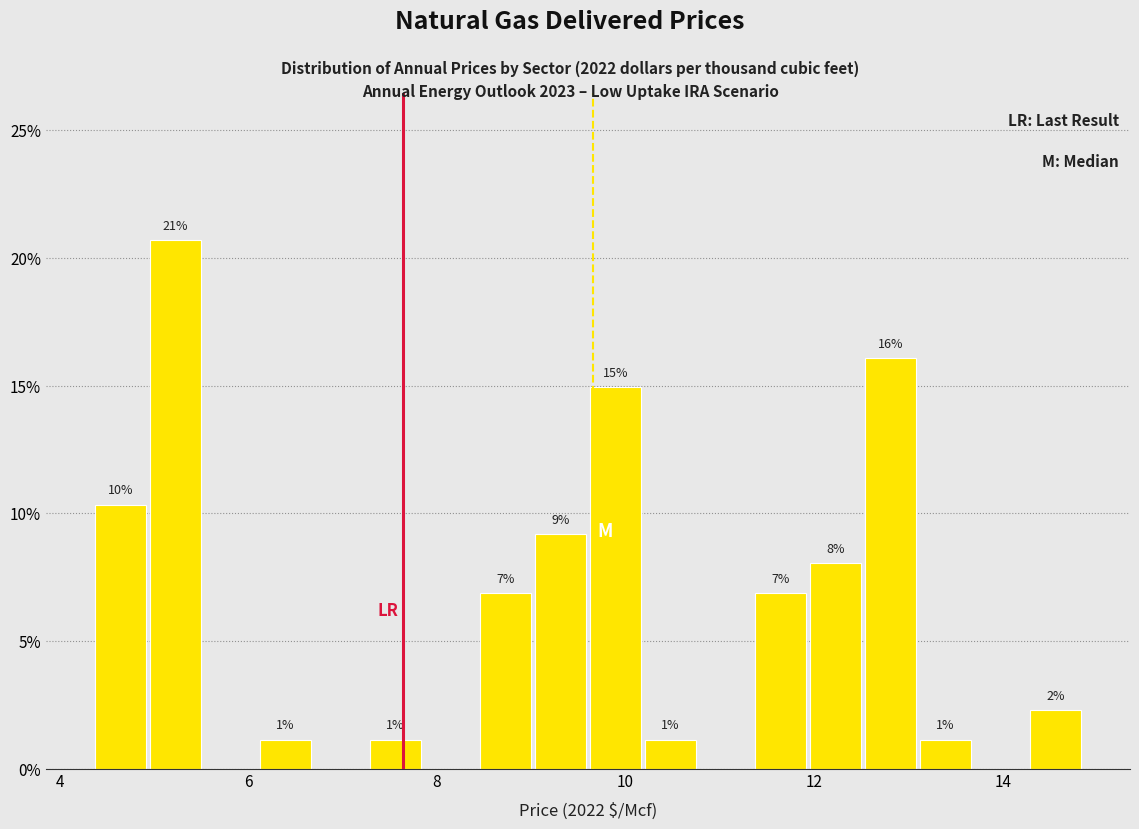

Around what value on the x-axis is the tallest bar? Give the approximate position of its centre, as read against the axis.

5.2